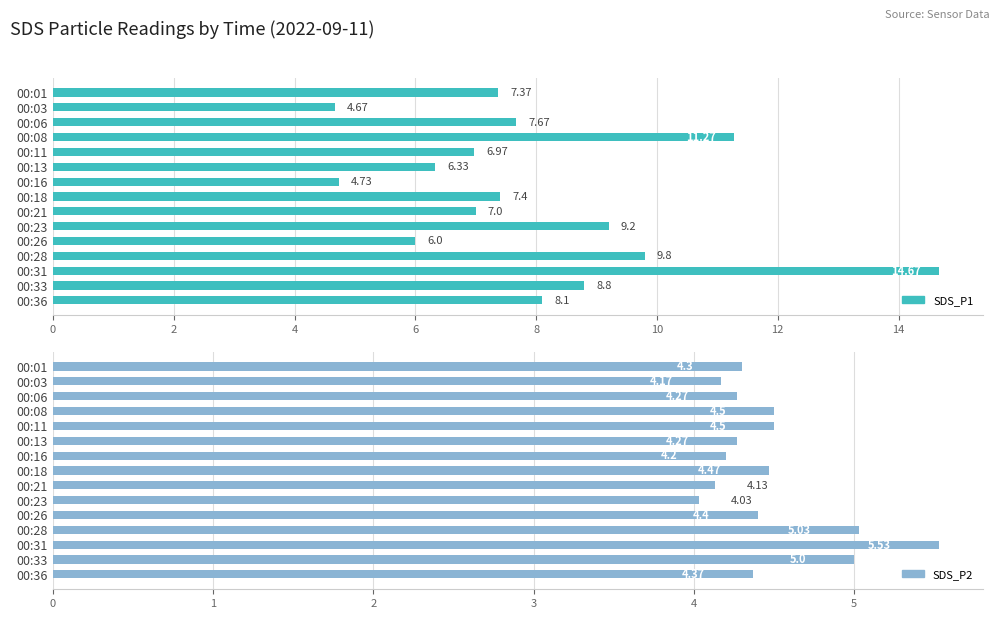

How many values in the SDS_P1 series are below 7?

5